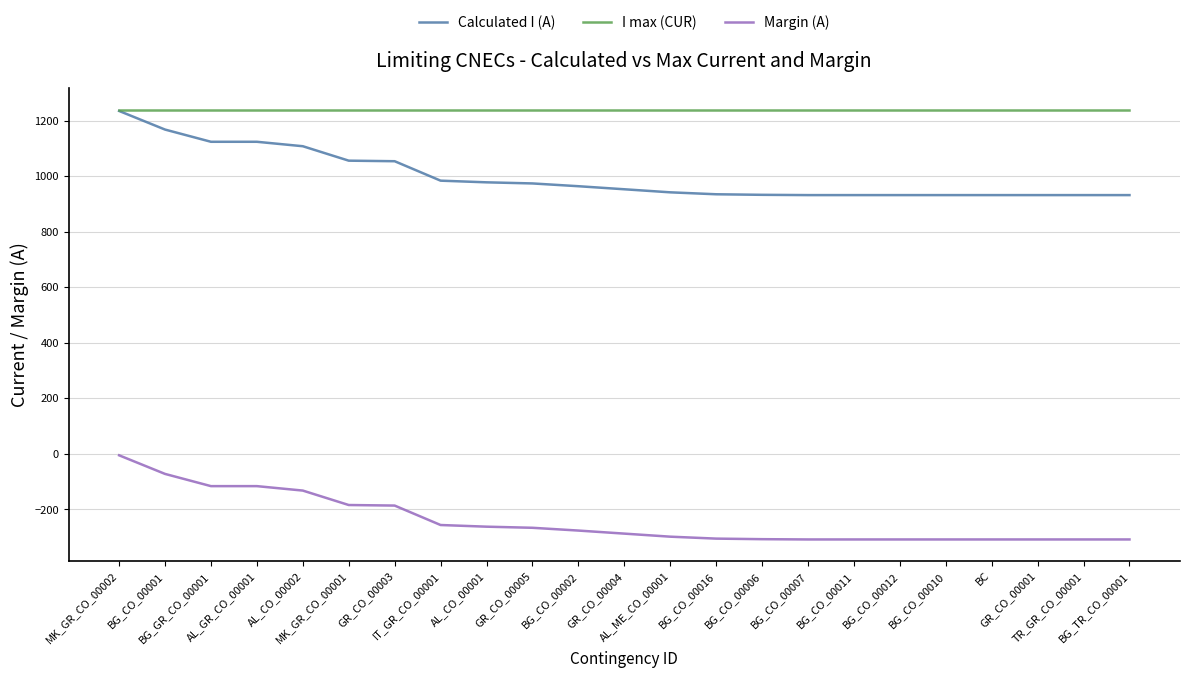

What is the minimum value shown in the chart?

-308